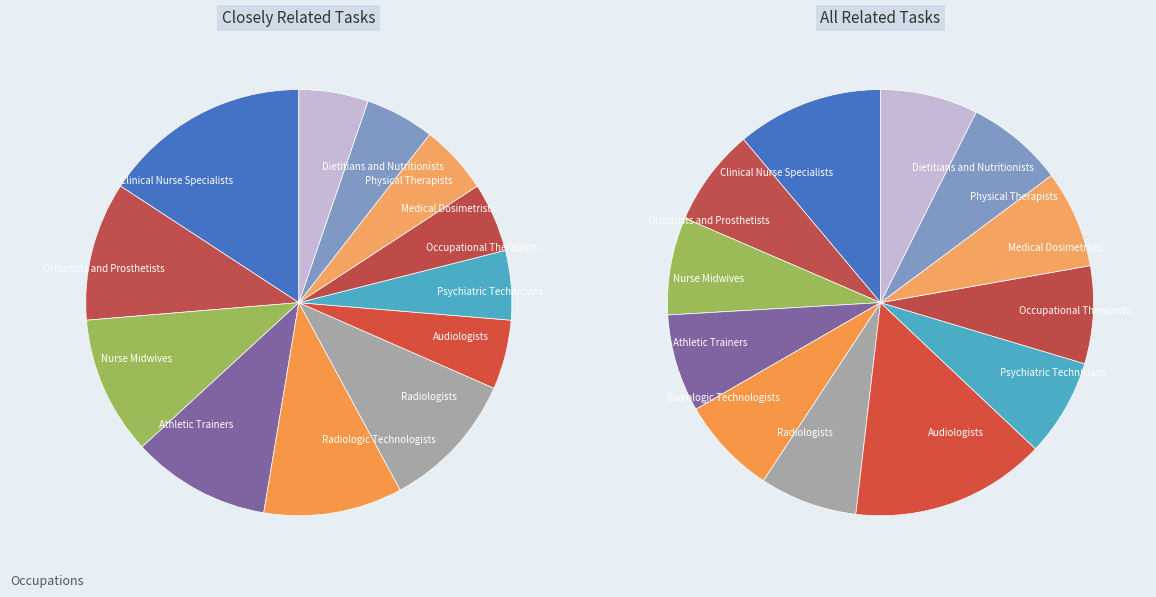

What is the change in value from Clinical Nurse Specialists to Psychiatric Technicians?

-2